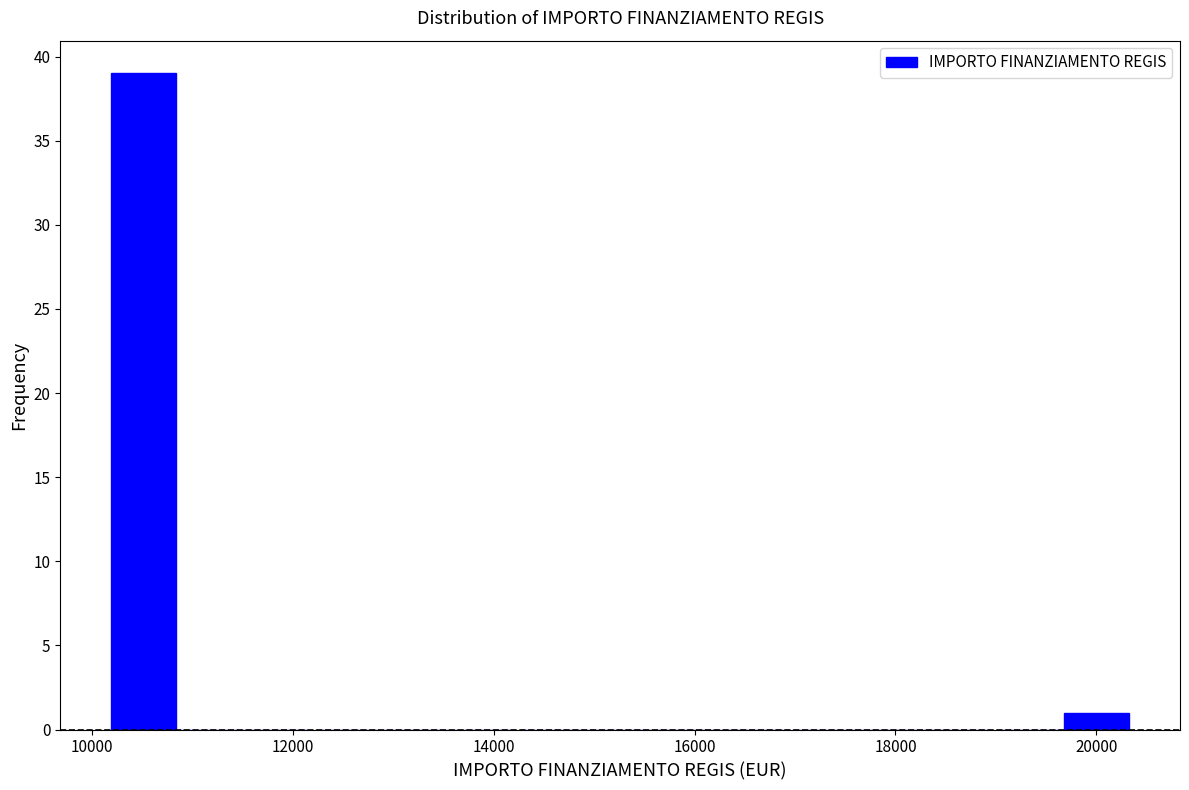

Around what value on the x-axis is the tallest bar? Give the approximate position of its centre, as read against the axis.

10600